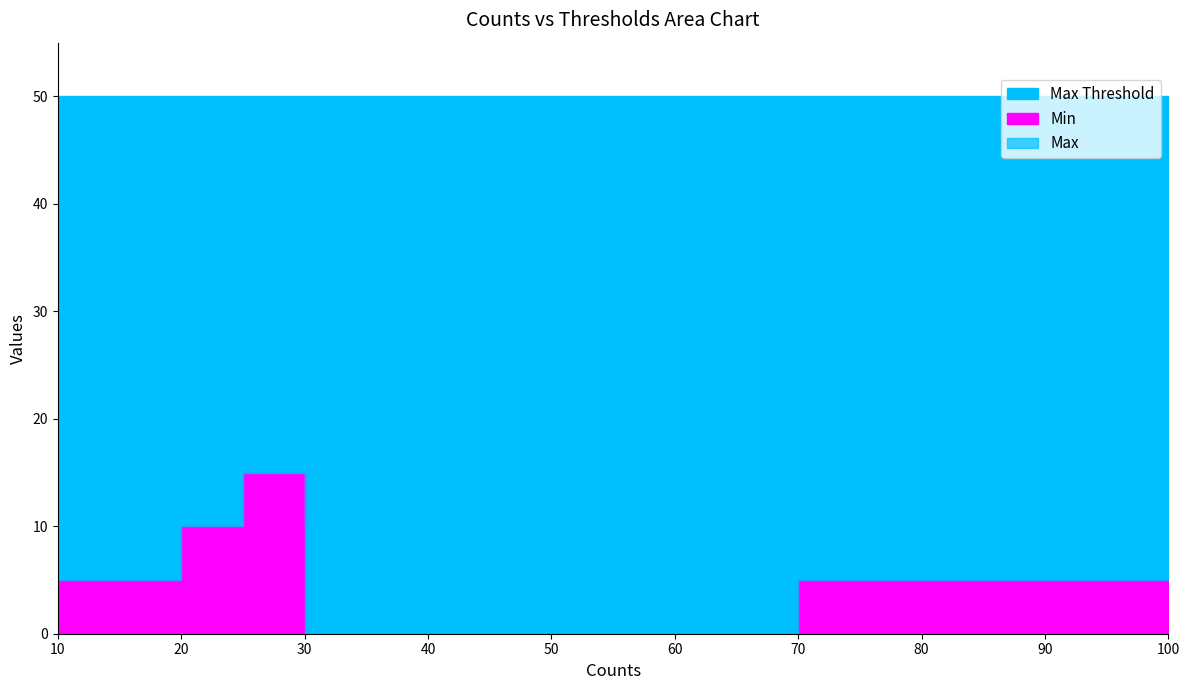

True or false: Max Threshold has a value of 50 at 30.

True